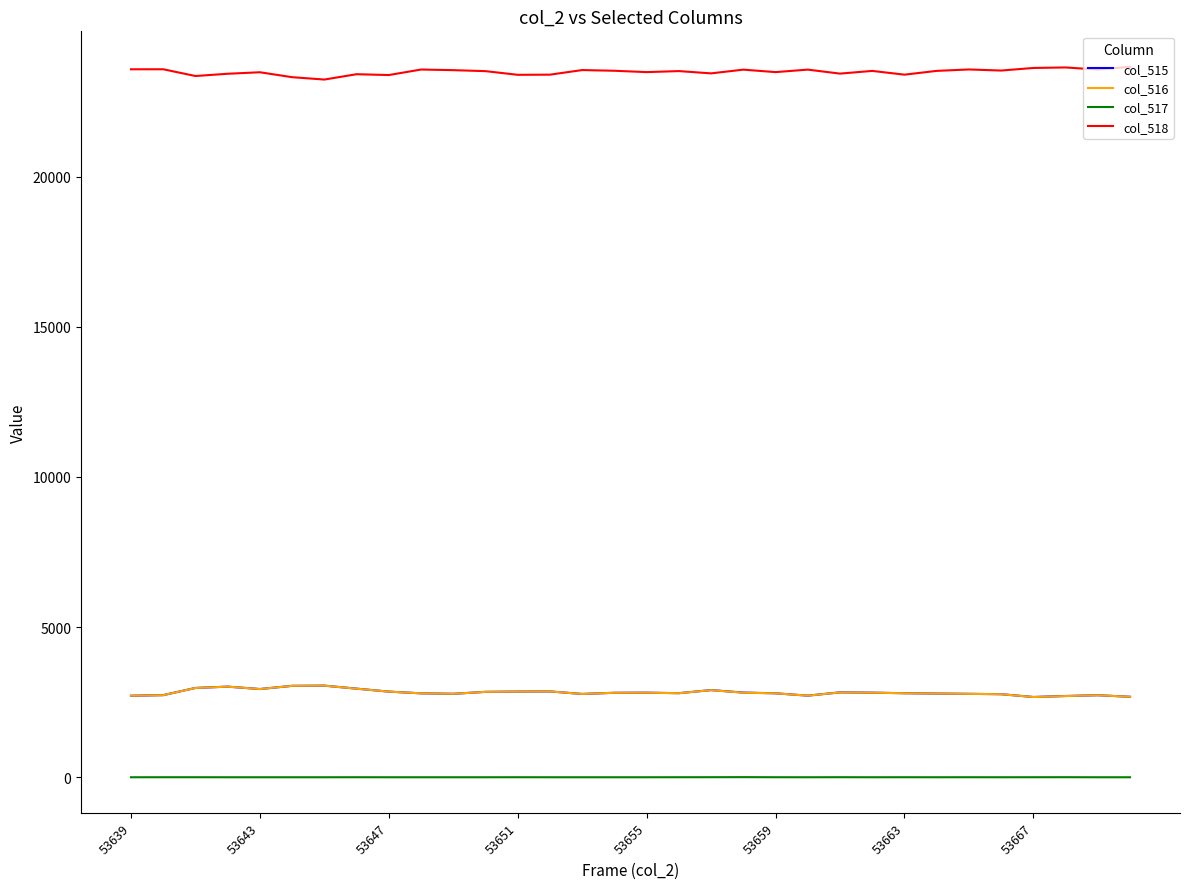

Which series has the largest total across all categories?

col_518